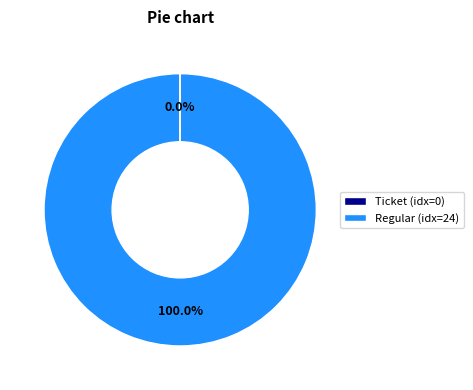

Which slice represents more than half of the pie?

Regular (idx=24)